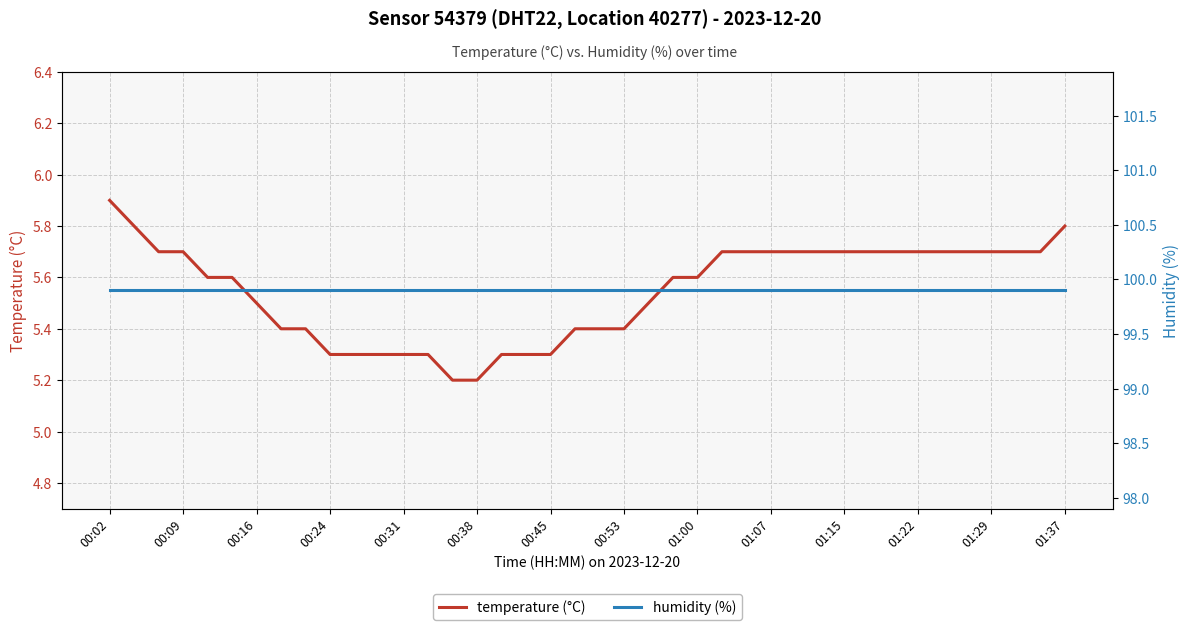

At how many categories does at least one series exceed 76?

40